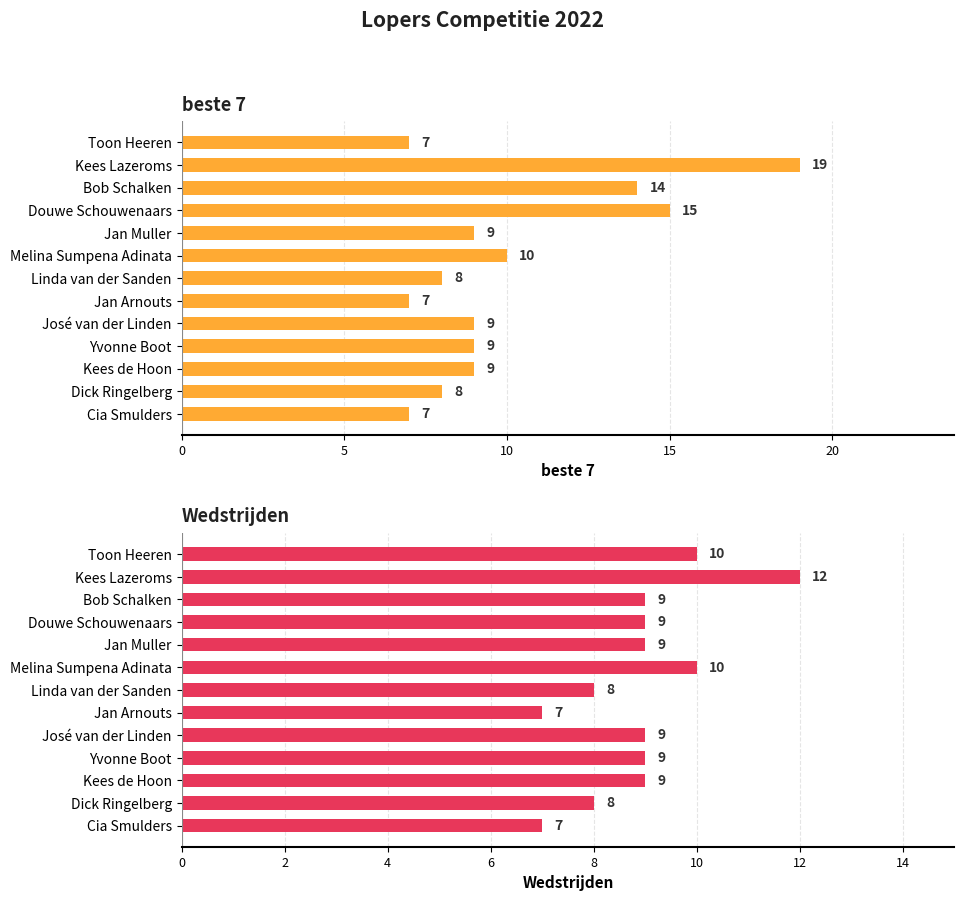

Is it true that Wedstrijden equals 10 at Toon Heeren?

True